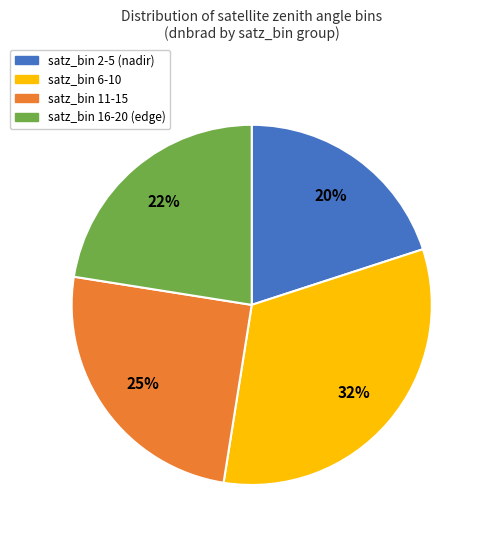

To the nearest percent, what percentage of the pie is satz_bin 2-5 (nadir)?

20%